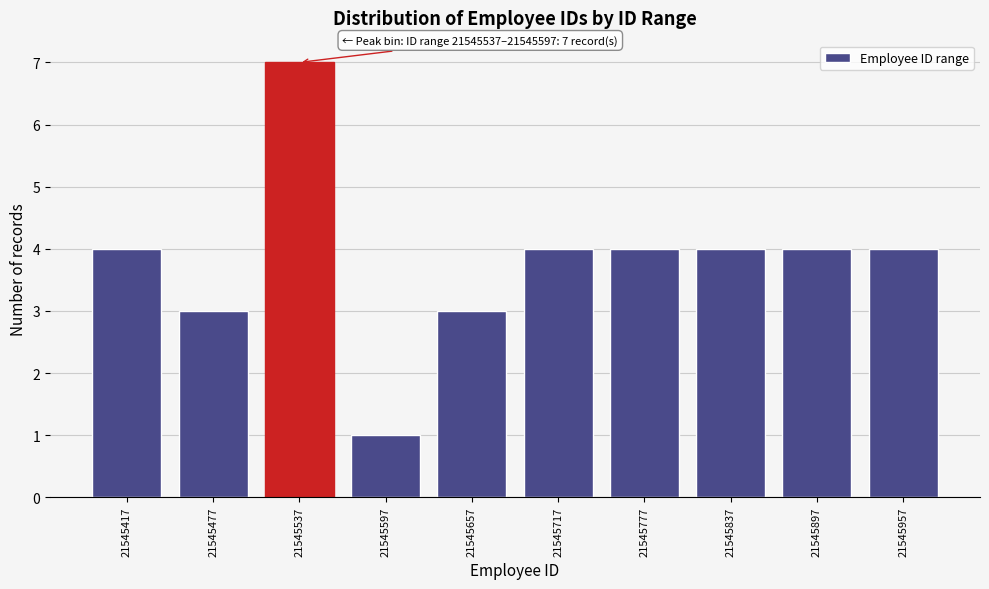

Reading right to left, list all the values displayed in this chart.

21545957=4	21545897=4	21545837=4	21545777=4	21545717=4	21545657=3	21545597=1	21545537=7	21545477=3	21545417=4